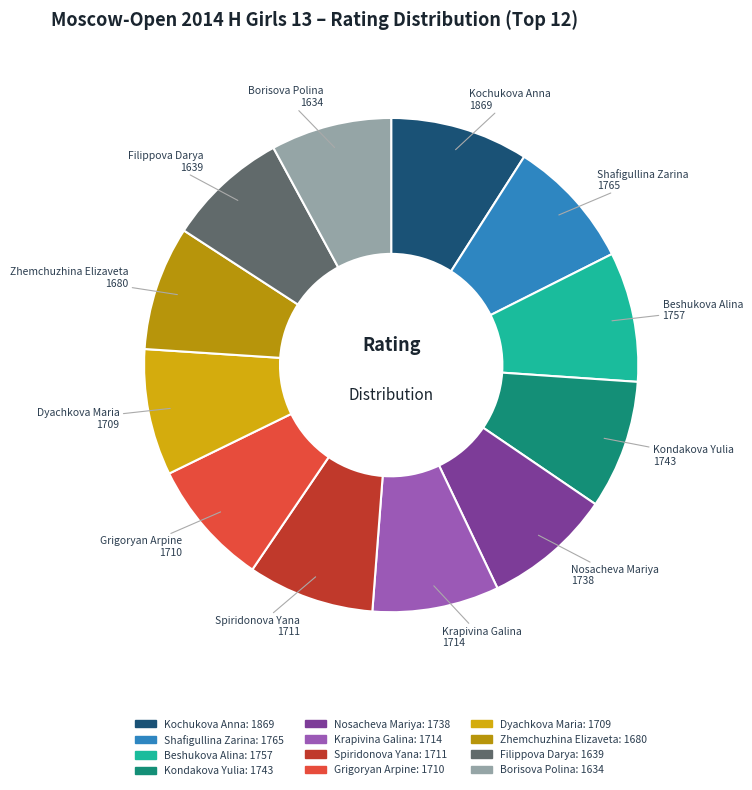

Which slice is the largest?

Kochukova Anna